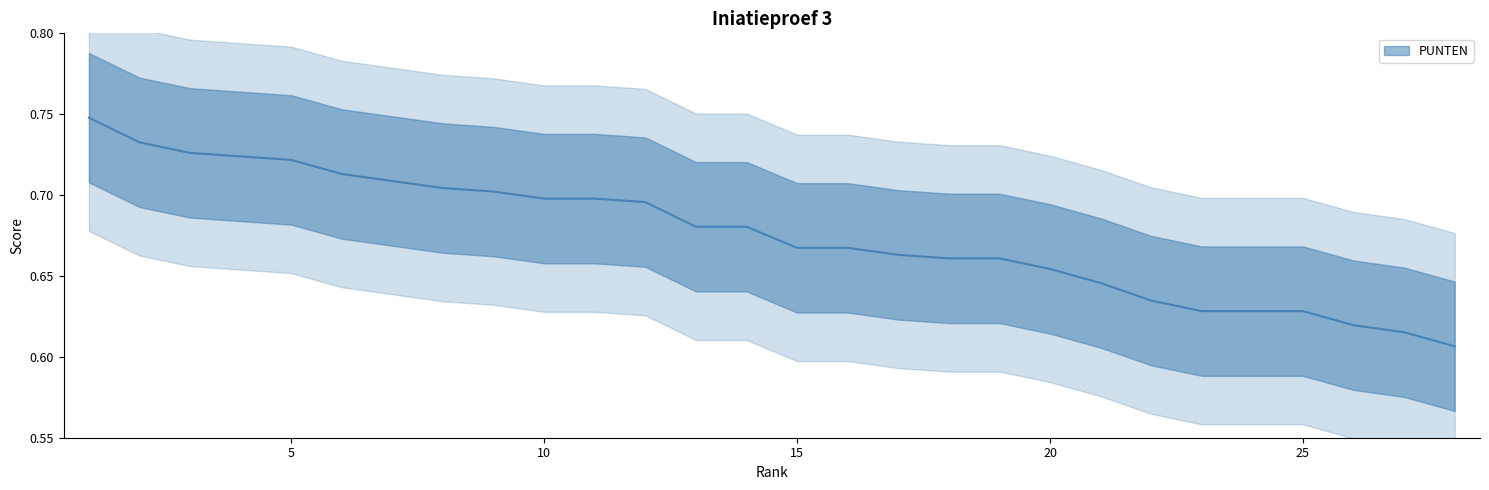

Reading left to right, transcribe all the data shown in this chart.

0.7	0.7	0.7	0.7	0.7	0.7	0.7	0.7	0.7	0.7	0.7	0.7	0.7	0.7	0.7	0.7	0.7	0.7	0.7	0.7	0.6	0.6	0.6	0.6	0.6	0.6	0.6	0.6